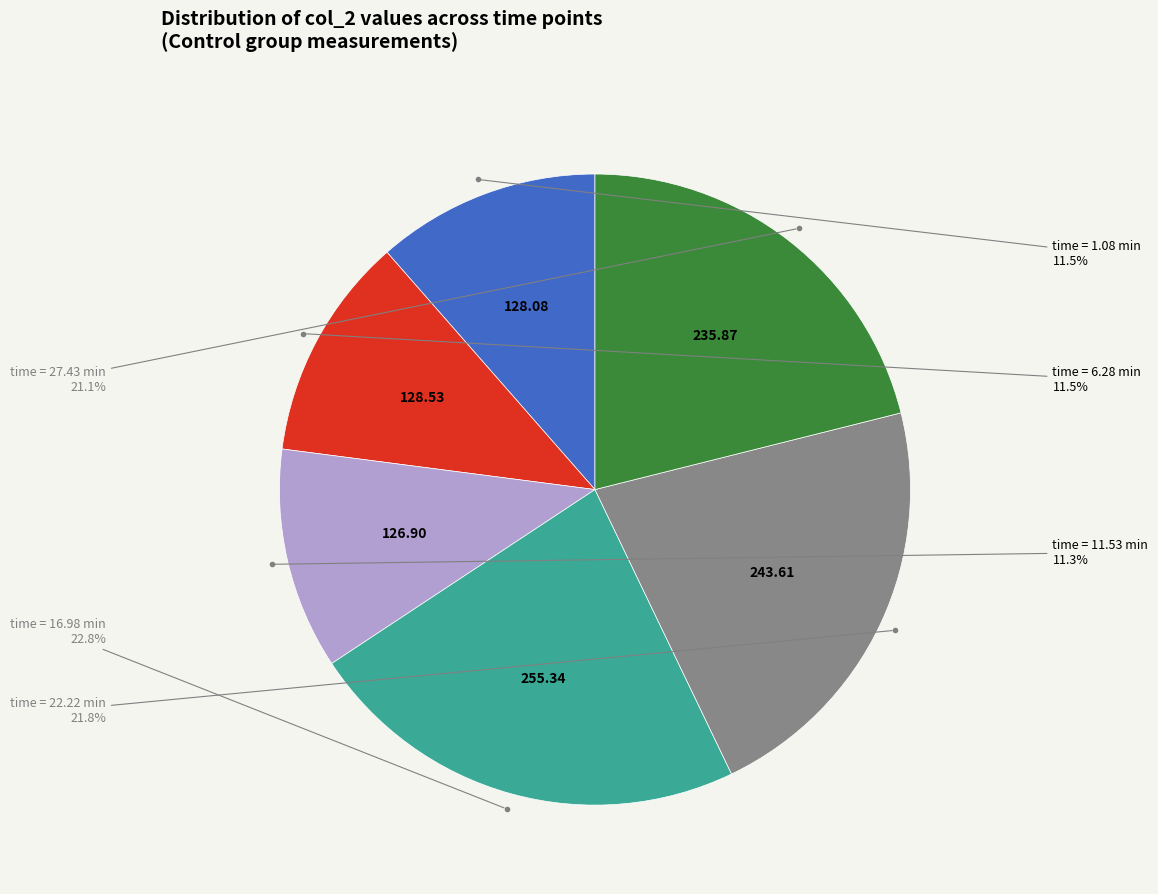

Does any single category account for the majority?

No